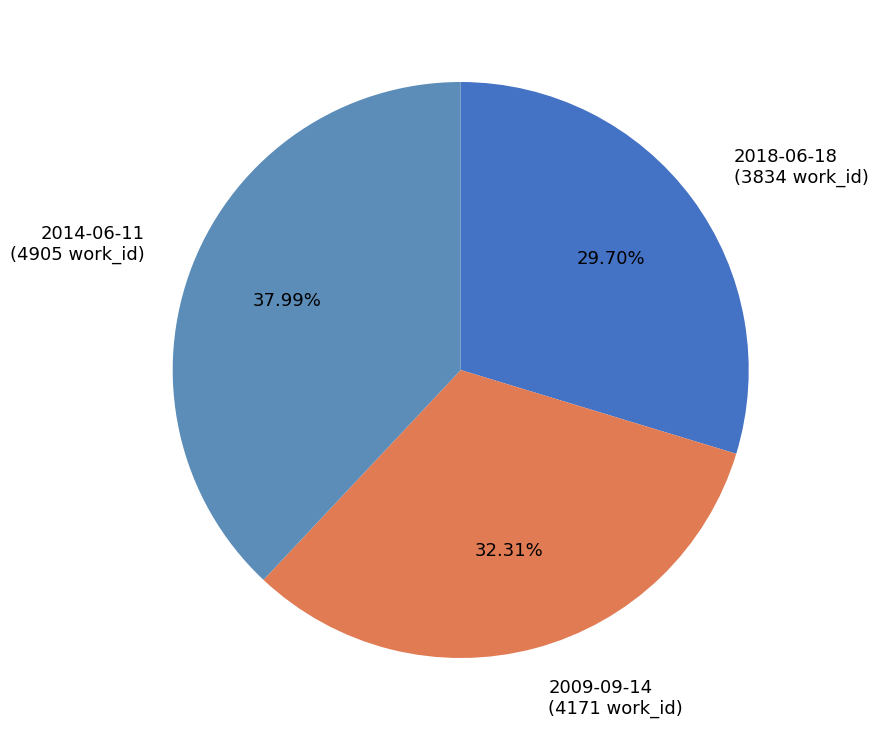

Between 2014-06-11 (4905 work_id) and 2009-09-14 (4171 work_id), which is larger?

2014-06-11 (4905 work_id)